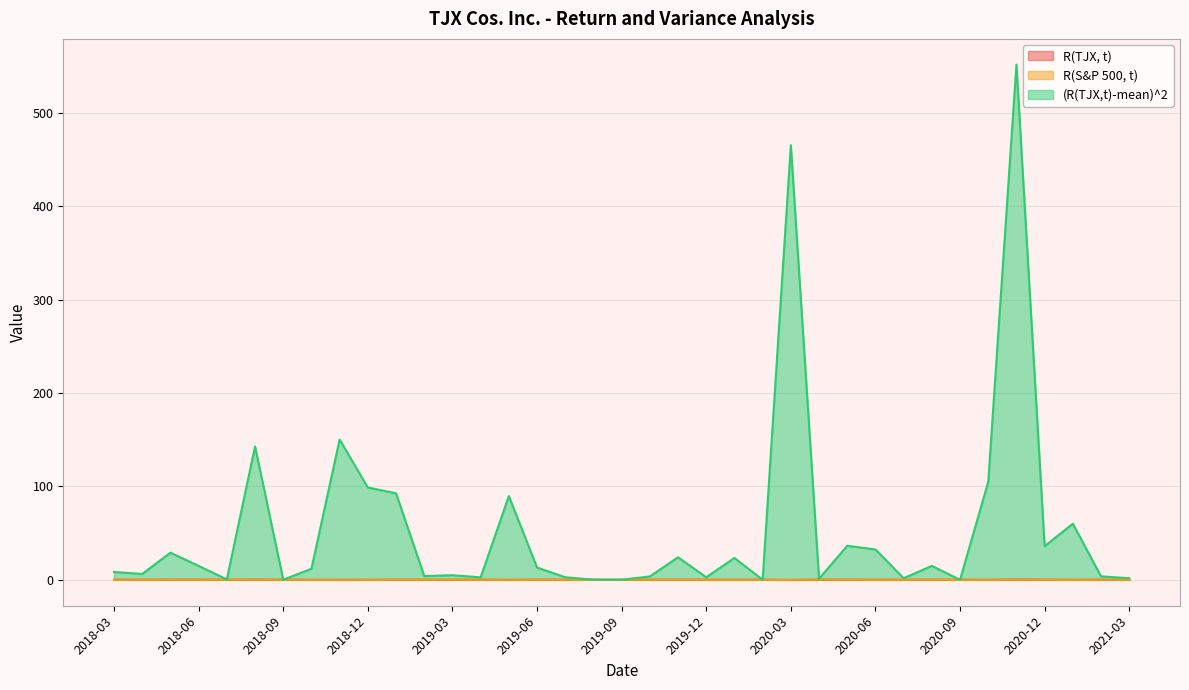

What is the total value across all series at 2020-04?

1.3